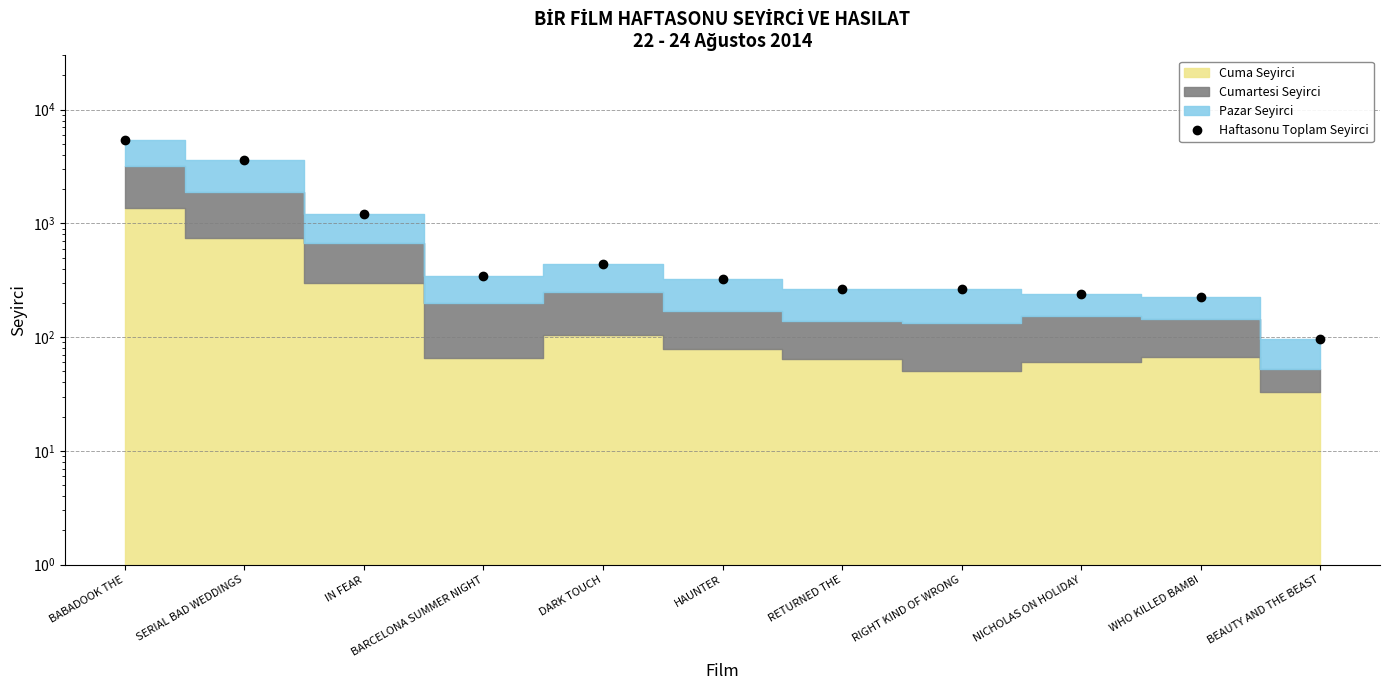

What is the label of the 5th point from the left?

DARK TOUCH